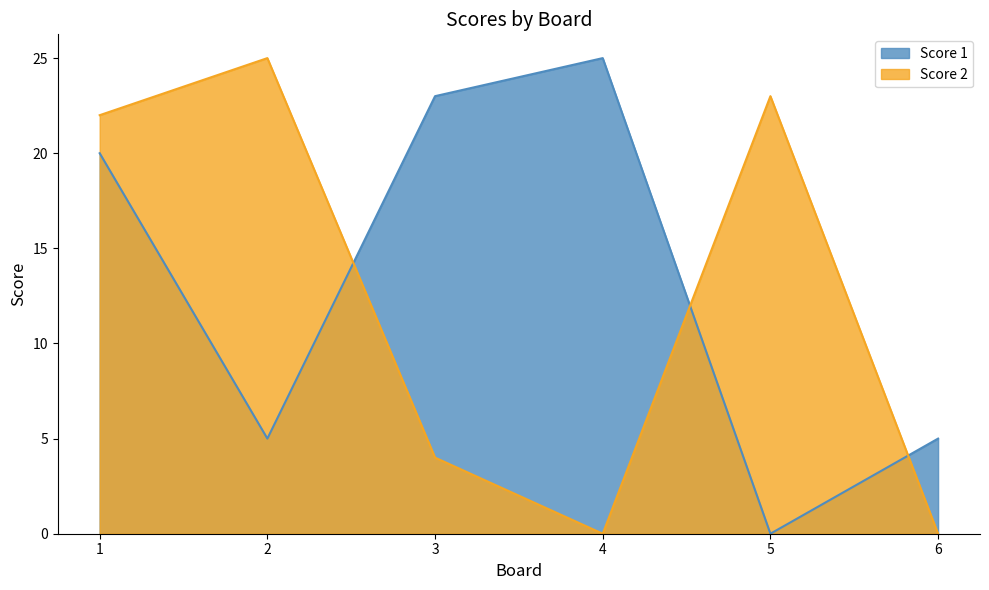

True or false: Score 2 and Score 1 cross at least once.

True